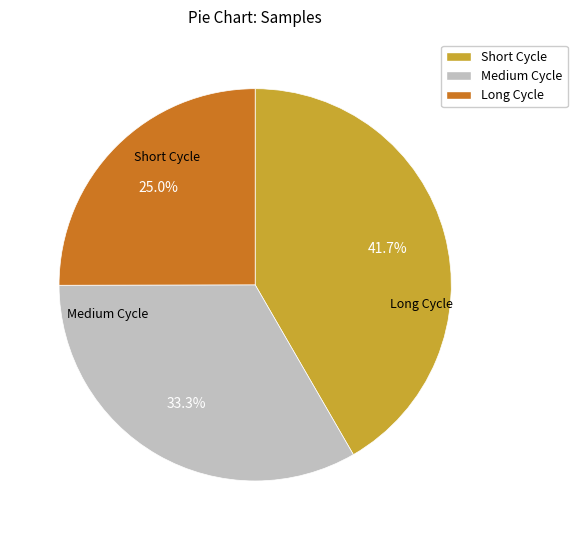

Rank the categories by value from lowest to highest.

Long Cycle, Medium Cycle, Short Cycle